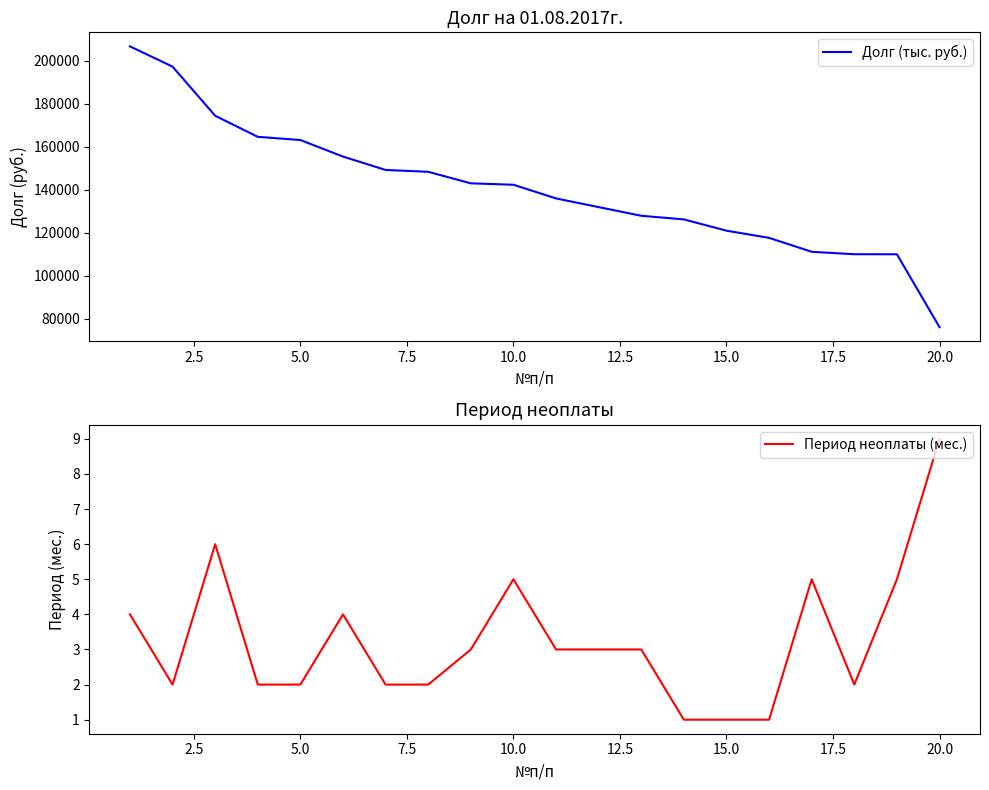

Count the Период неоплаты (мес.) values in the range 2 to 5.

15